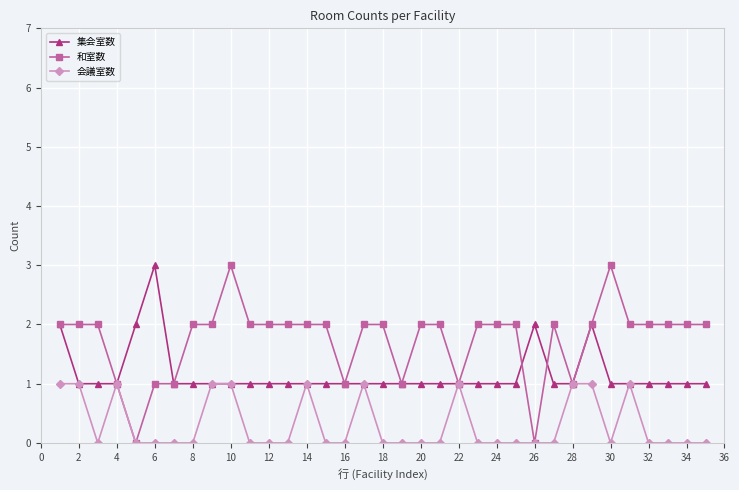

True or false: 和室数 and 集会室数 intersect in this chart.

True